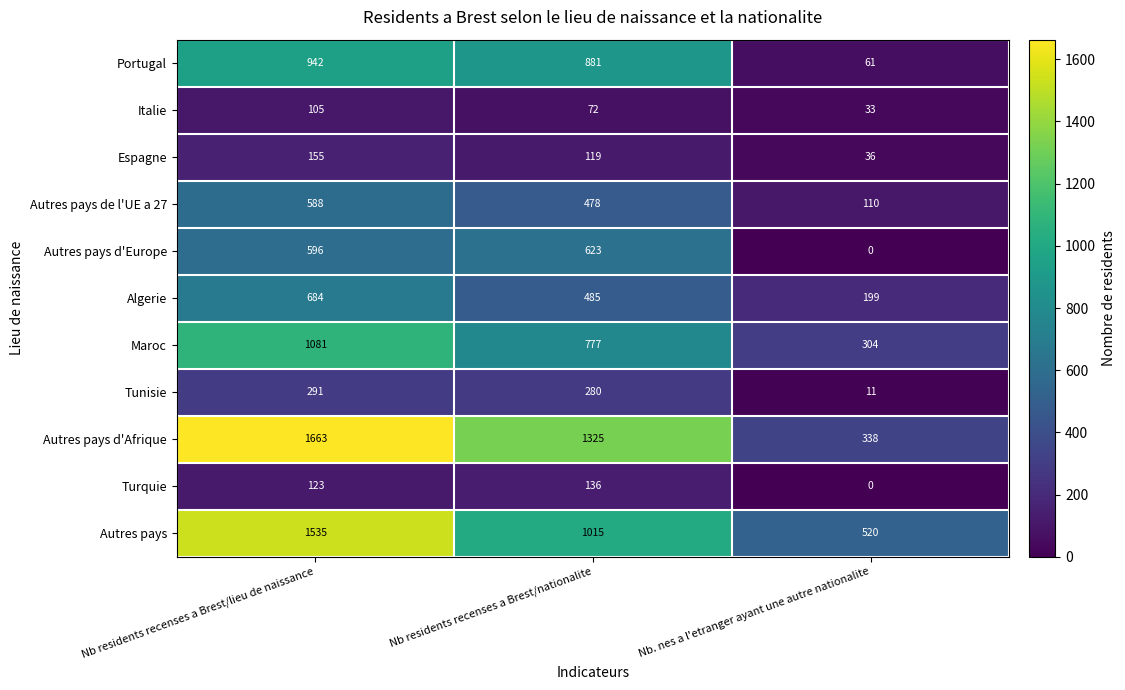

Rank the series by their maximum value, from lowest to highest.

Italie, Turquie, Espagne, Tunisie, Autres pays de l'UE a 27, Autres pays d'Europe, Algerie, Portugal, Maroc, Autres pays, Autres pays d'Afrique